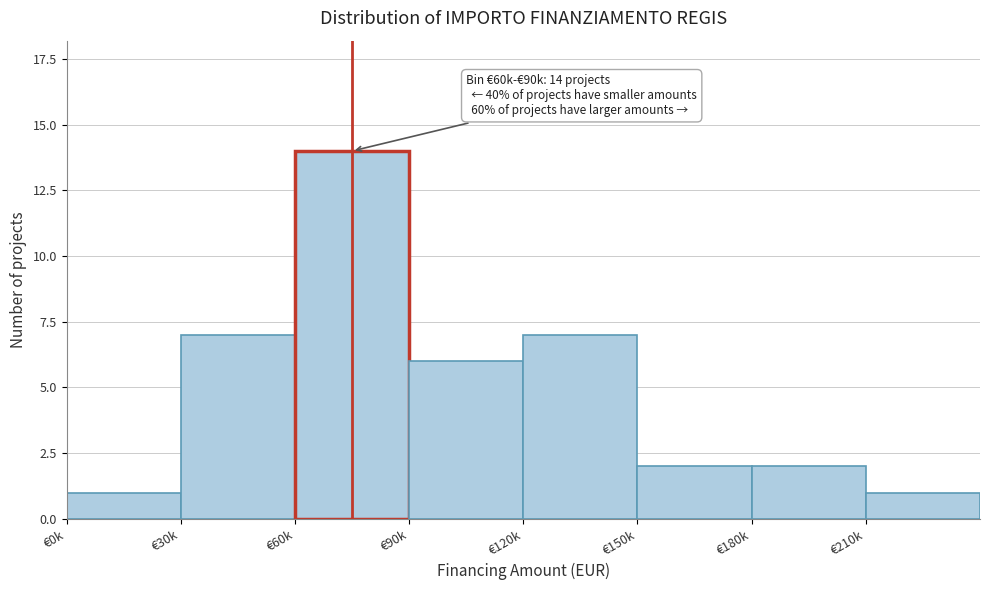

Reading left to right, list all the values displayed in this chart.

1	7	14	6	7	2	2	1